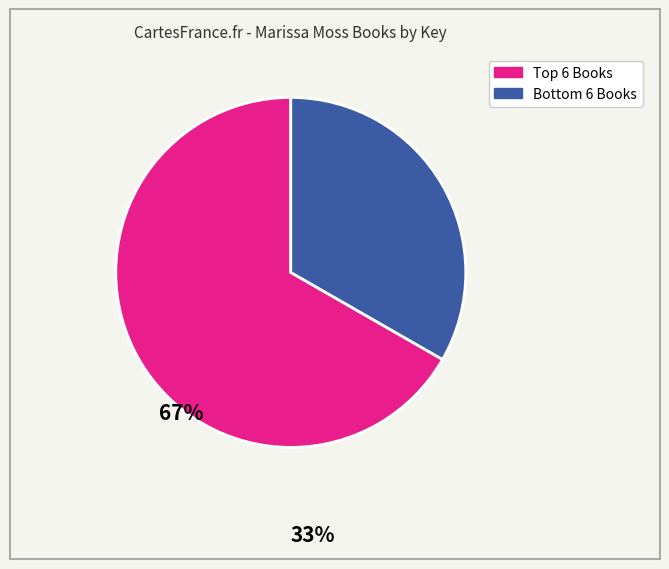

Count the number of slices in the pie.

2